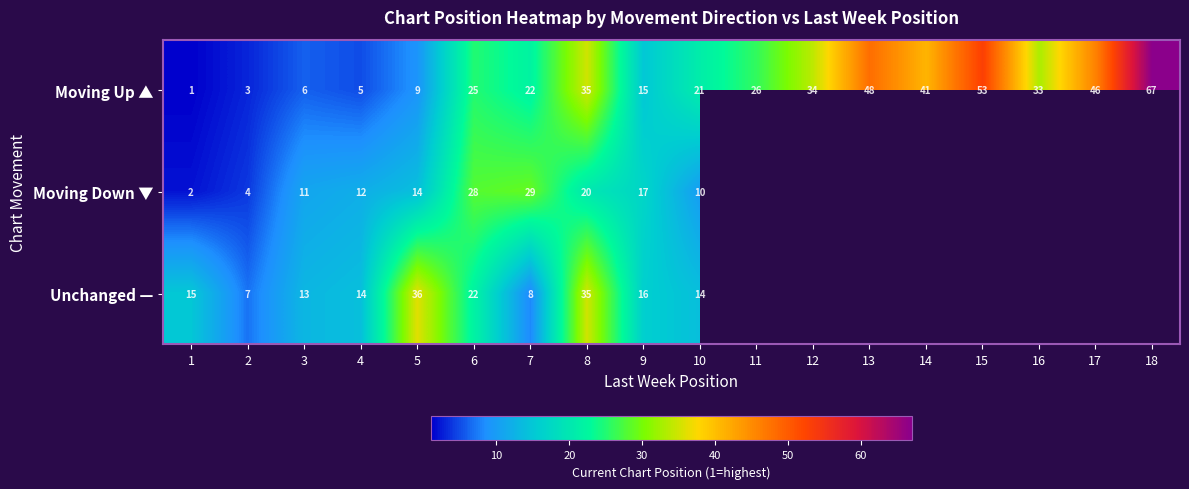

The Unchanged — series shows 14 at 4. True or false?

True